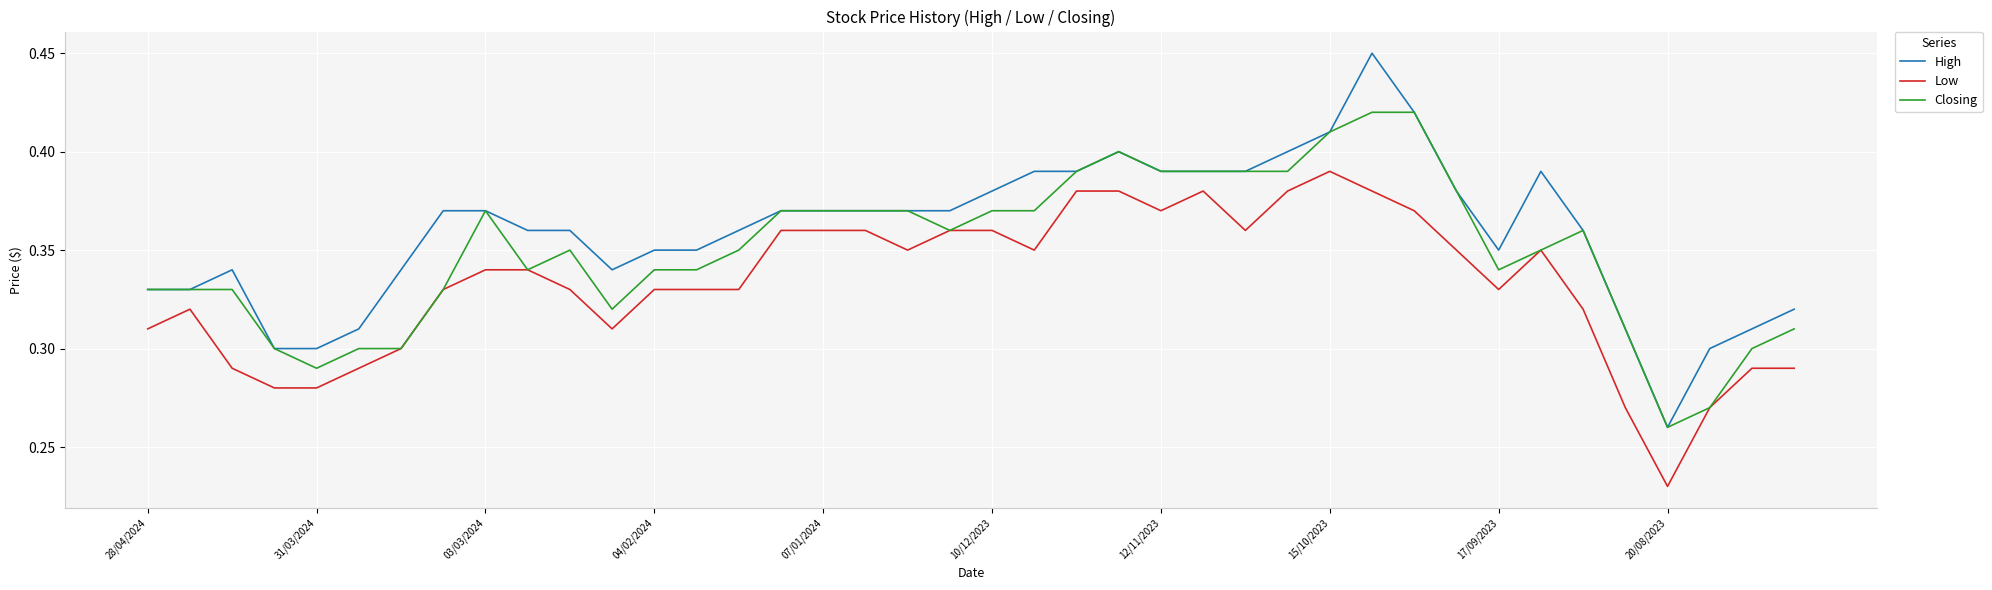

Which series has the largest range (max minus min)?

High